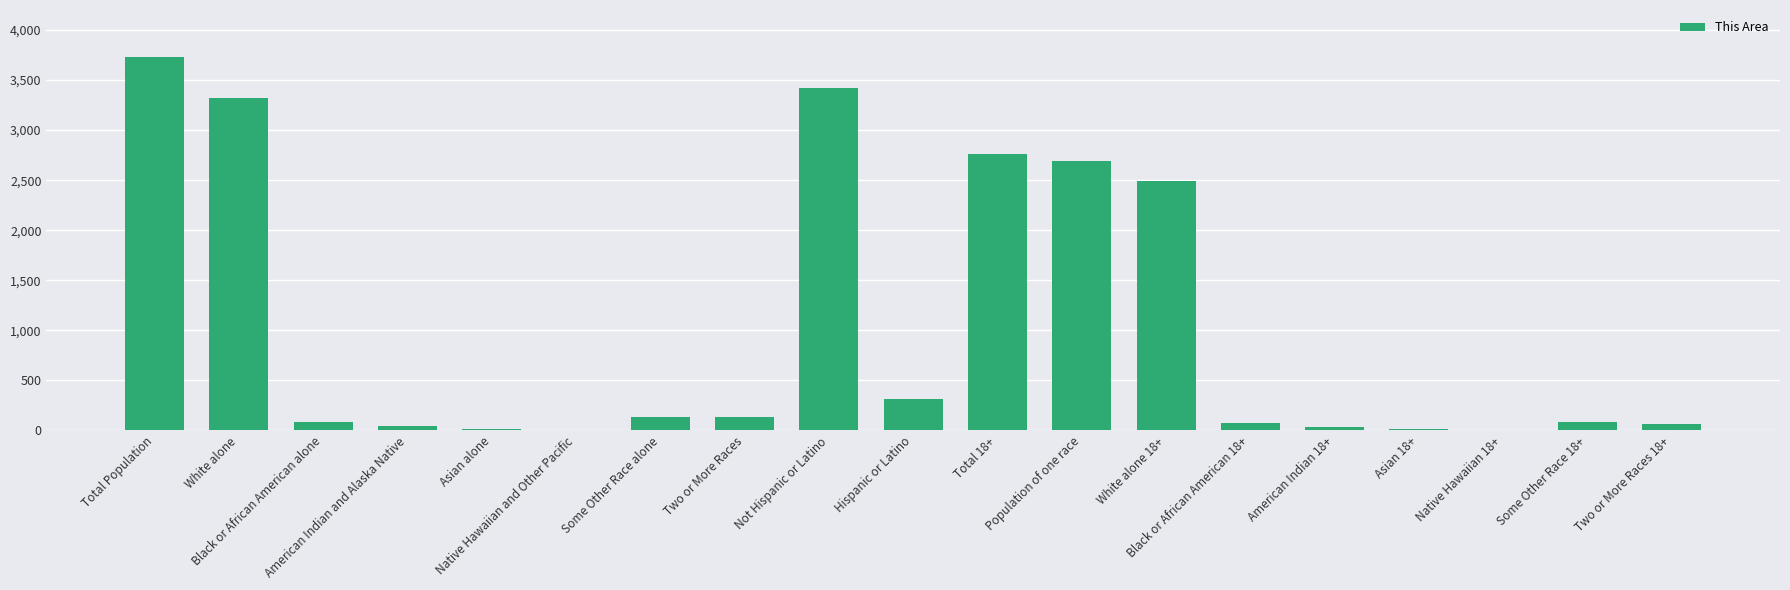

At which label does the data first exceed 87?

Total Population